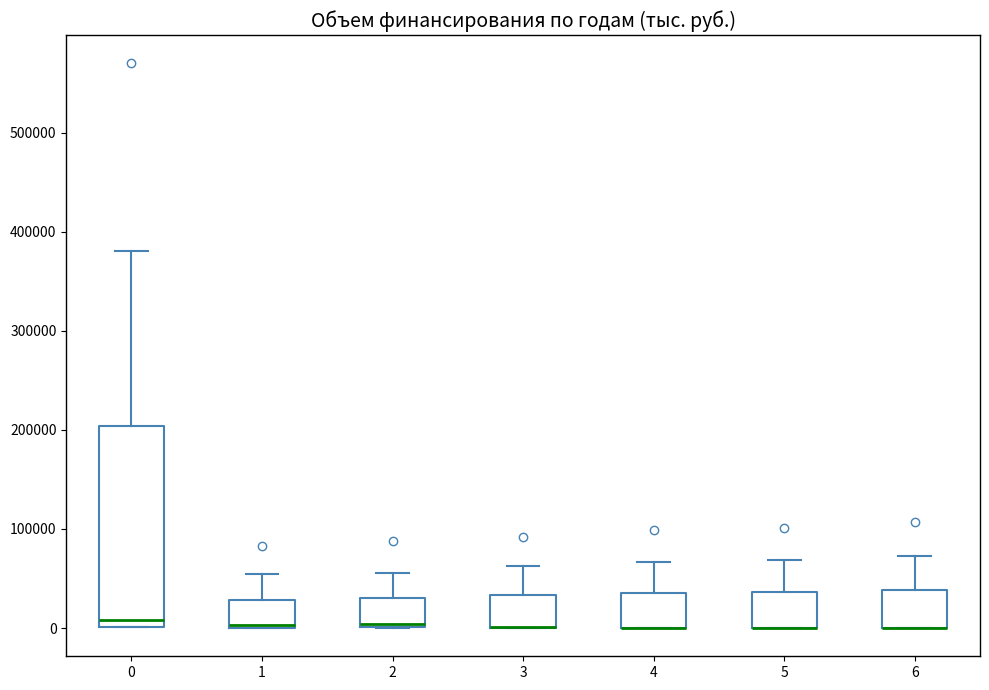

Reading left to right, transcribe this box plot: for each box, give where its median line is, the range the box spans, and where its two whiskers end, as read against the y-axis. The values are not printed on the chart, so give them approximately, as read against the axis.

0: median 10000, box 0 to 200000, whiskers 0 to 380000
1: median 0, box 0 to 30000, whiskers 0 to 50000
2: median 0 (just above the box's lower edge), box 0 to 30000, whiskers 0 to 60000
3: median 0 (drawn on the box's lower edge), box 0 to 30000, whiskers 0 to 60000
4: median 0 (drawn on the box's lower edge), box 0 to 40000, whiskers 0 to 70000
5: median 0 (drawn on the box's lower edge), box 0 to 40000, whiskers 0 to 70000
6: median 0 (drawn on the box's lower edge), box 0 to 40000, whiskers 0 to 70000